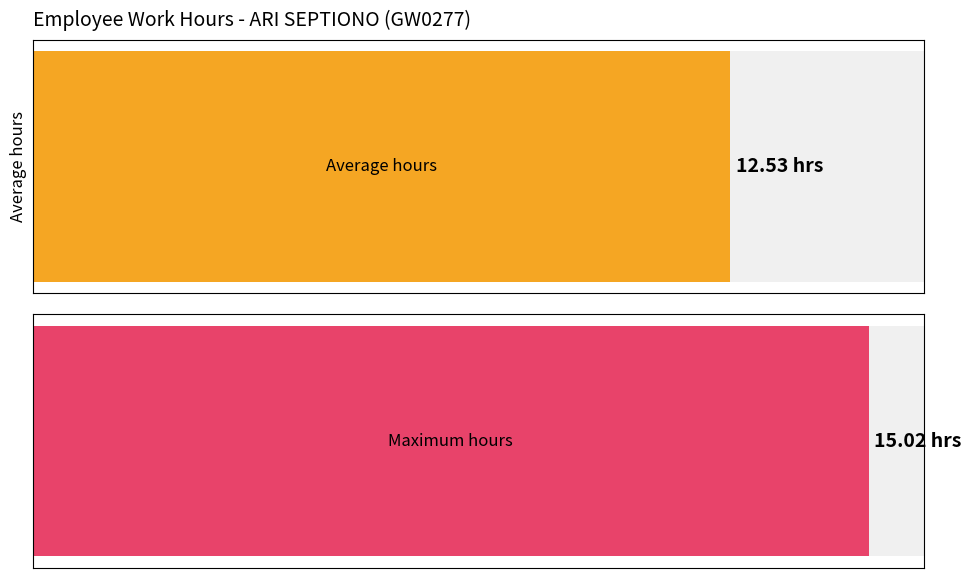

Are the bars horizontal?

Yes